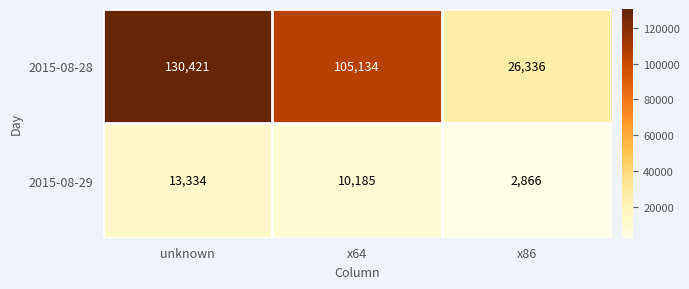

Which label corresponds to the smallest value in the chart?

x86